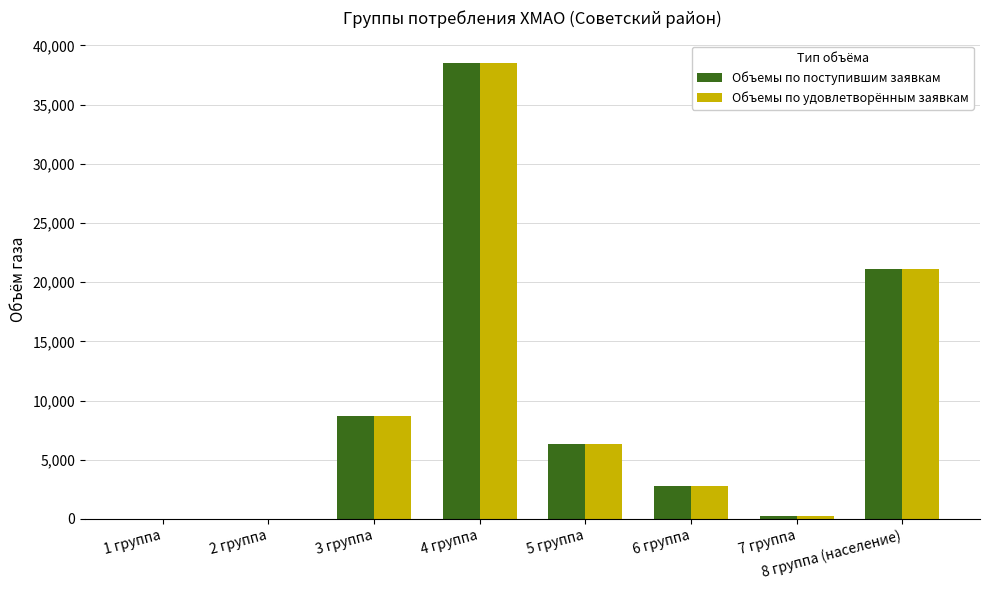

What is the sum of all Объемы по поступившим заявкам values?

77589.8